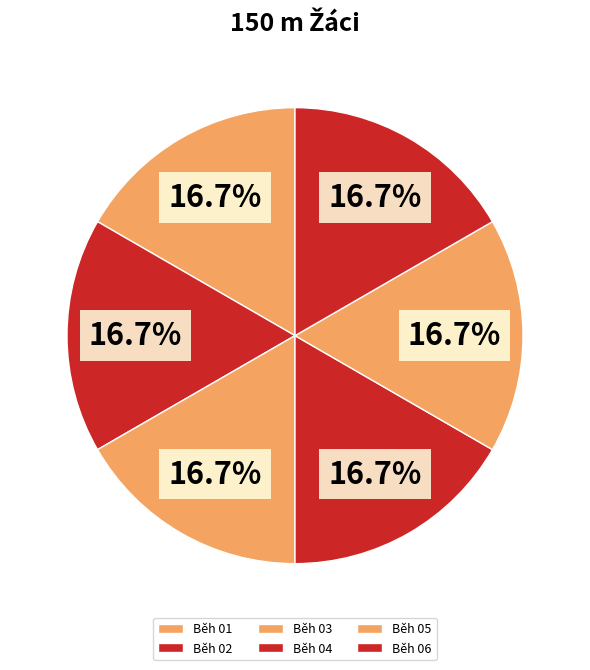

How many segments does this pie chart have?

6